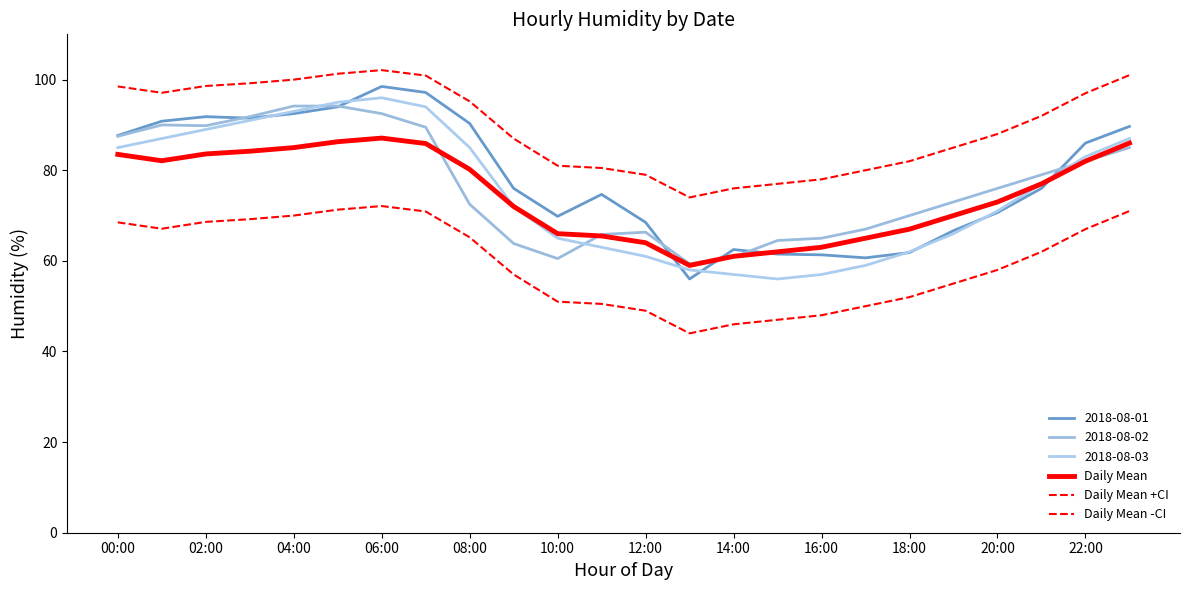

What is the average value of the Daily Mean -CI series?

59.6